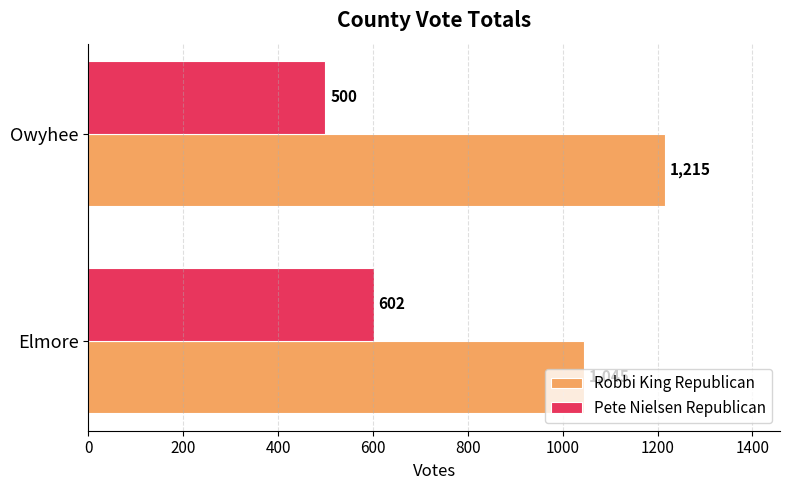

Count the Robbi King Republican values in the range 1045 to 1215.

2